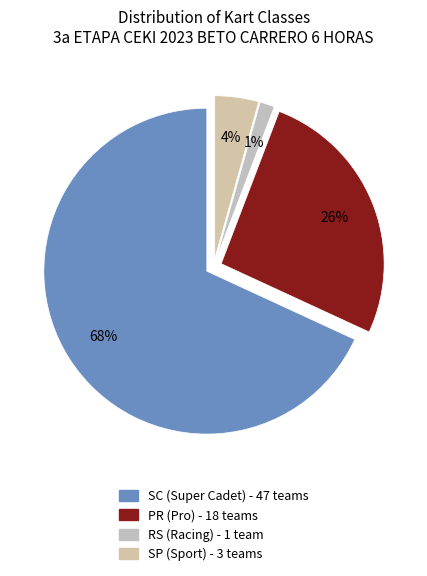

How many segments does this pie chart have?

4